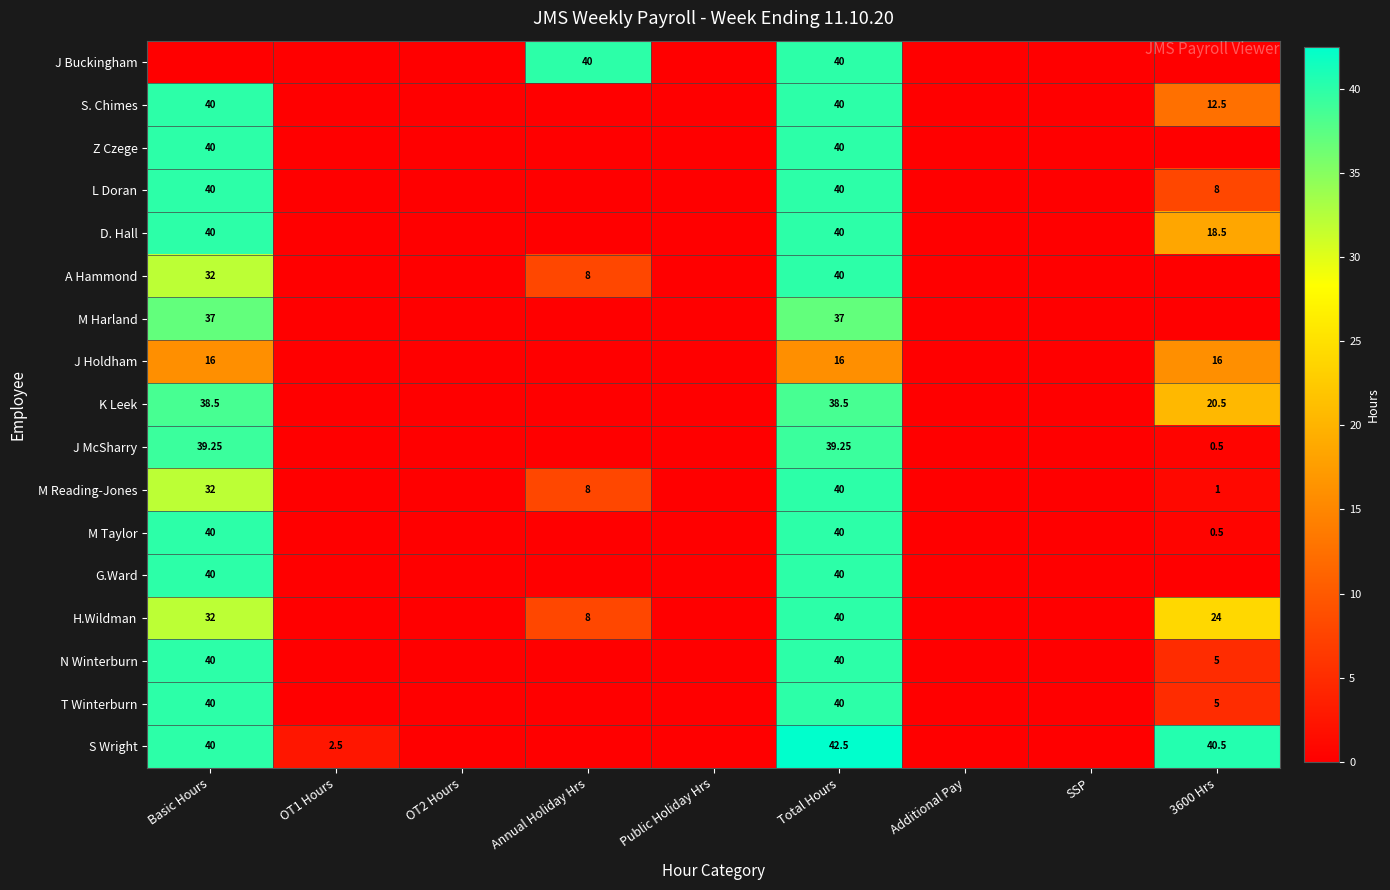

At which label is J McSharry closest to 19?

3600 Hrs